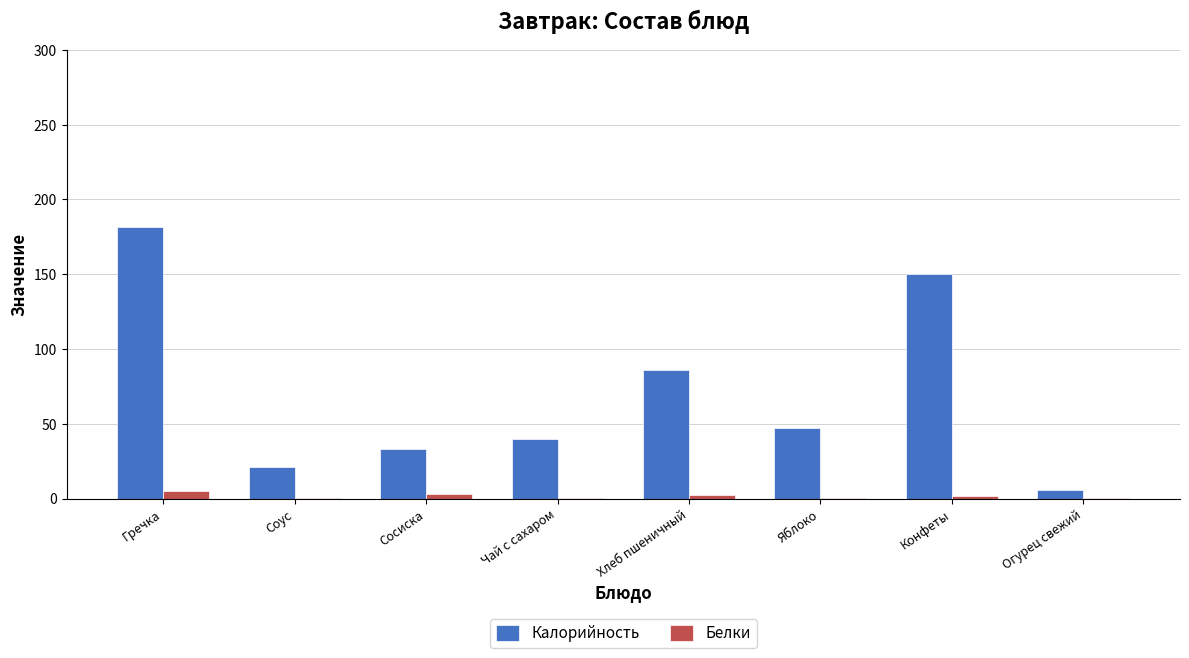

The Калорийность series shows 81.0 at Яблоко. True or false?

False